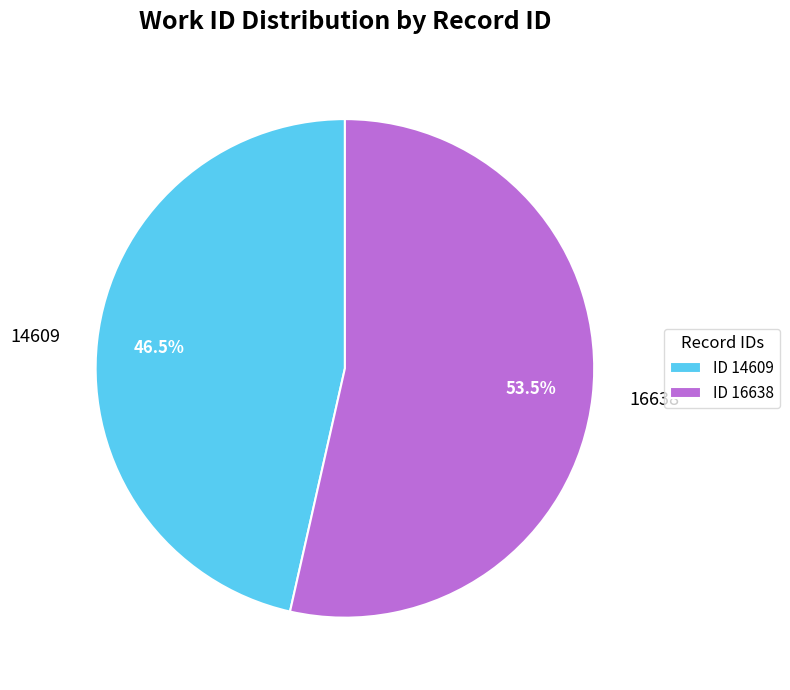

What is the ratio of the value at 16638 to the value at 14609?

1.2